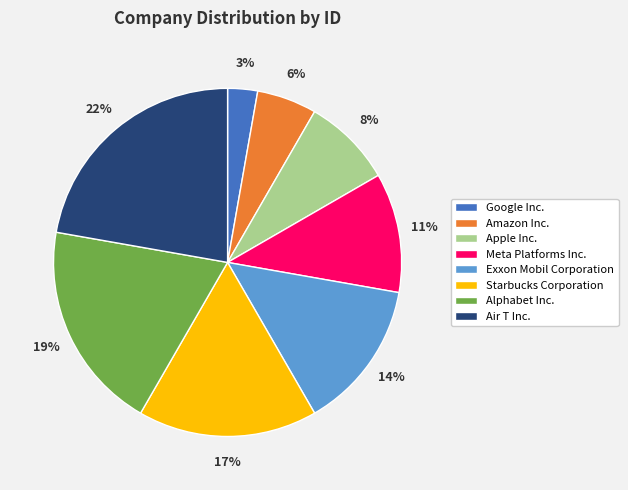

Is the sum of Amazon Inc. and Exxon Mobil Corporation greater than half?

No